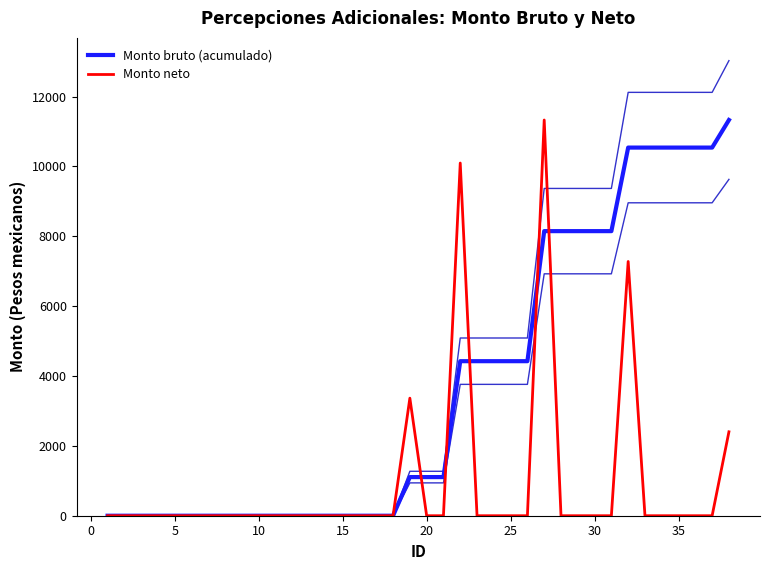

Which series has the largest total across all categories?

Monto bruto (acumulado)